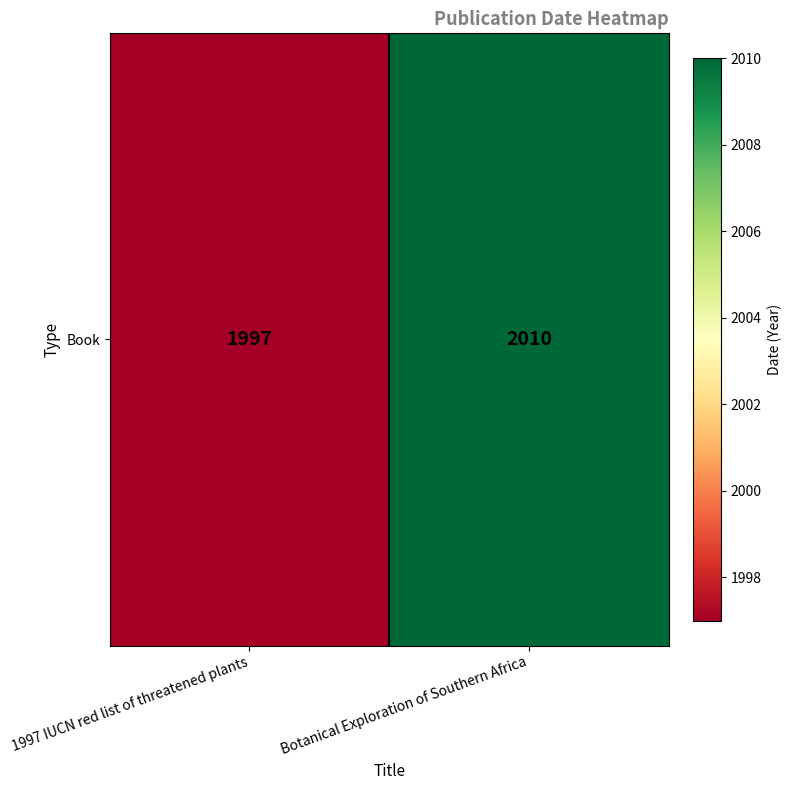

Is it true that the value at 1997 IUCN red list of threatened plants is 543?

False